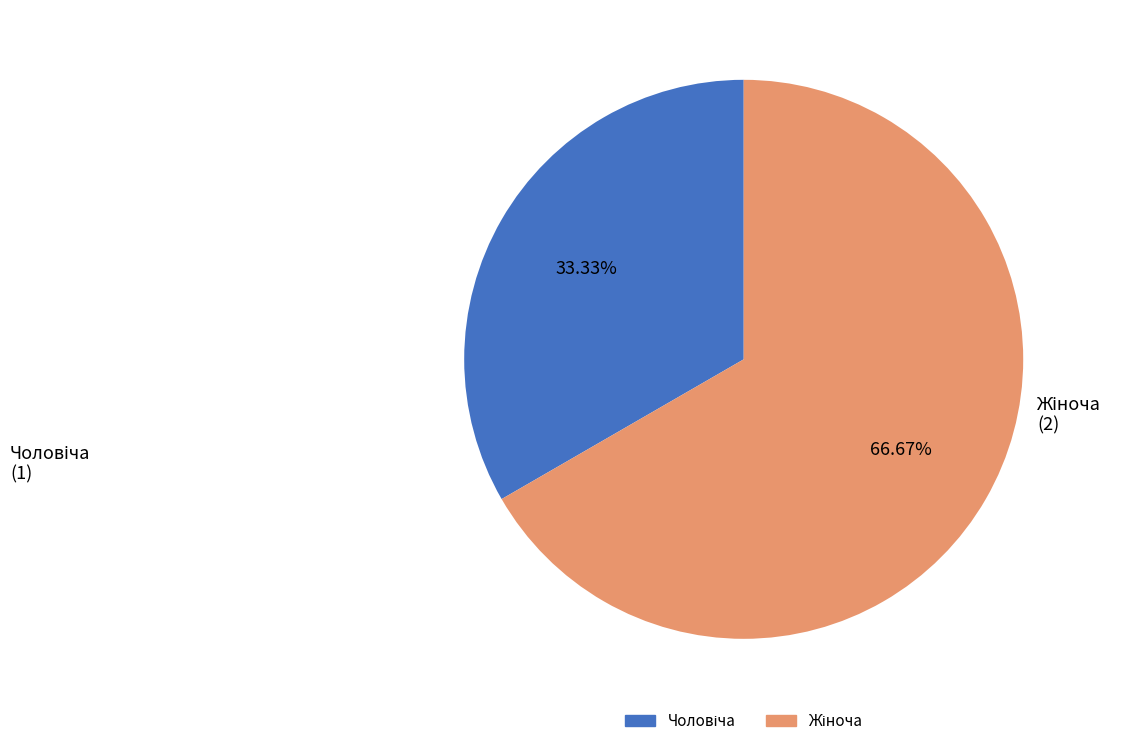

Does Чоловіча account for over 50% of the chart?

No